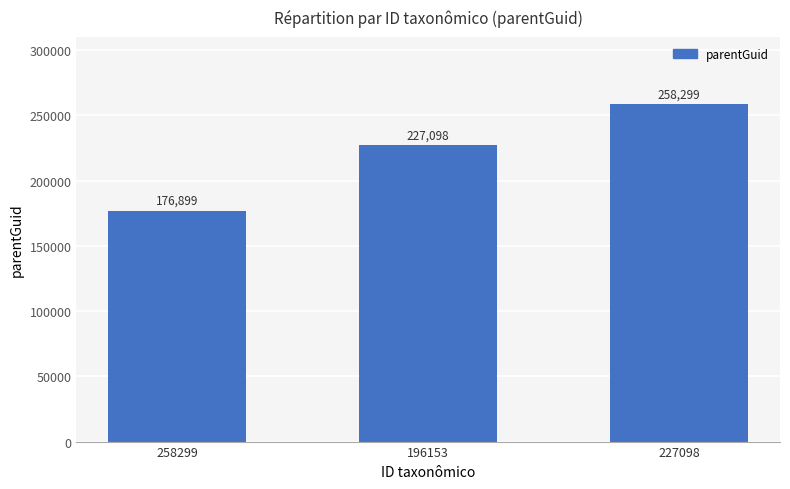

Reading left to right, list all the values displayed in this chart.

176899	227098	258299